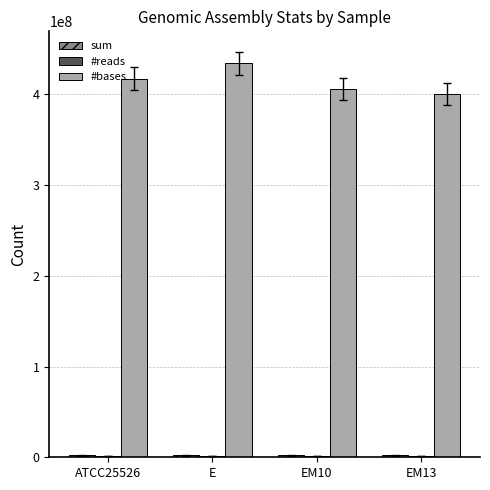

Which series has the largest total across all categories?

#bases